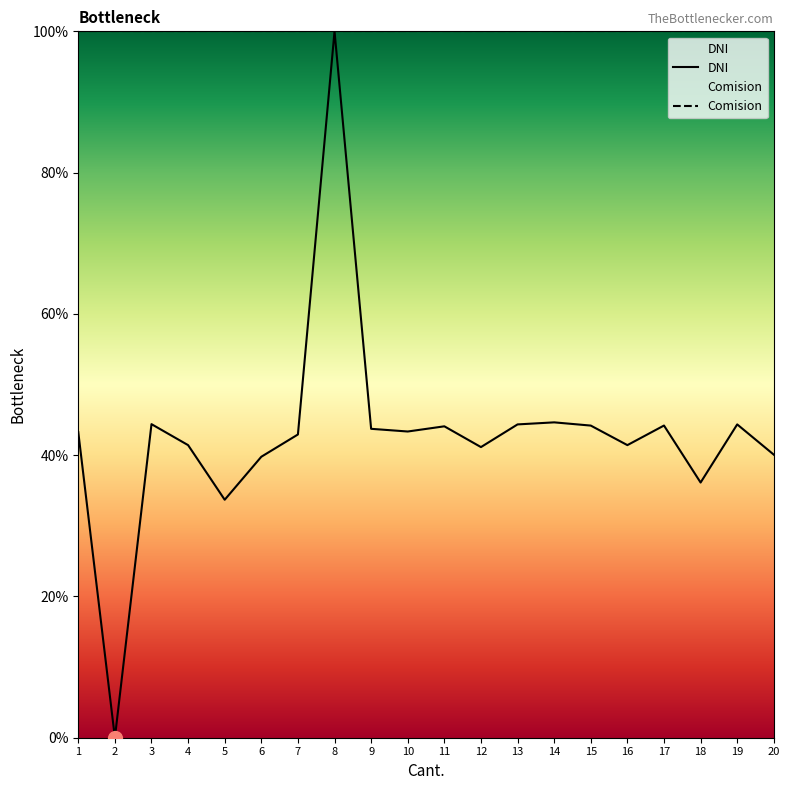

How many lines are shown in the chart?

2